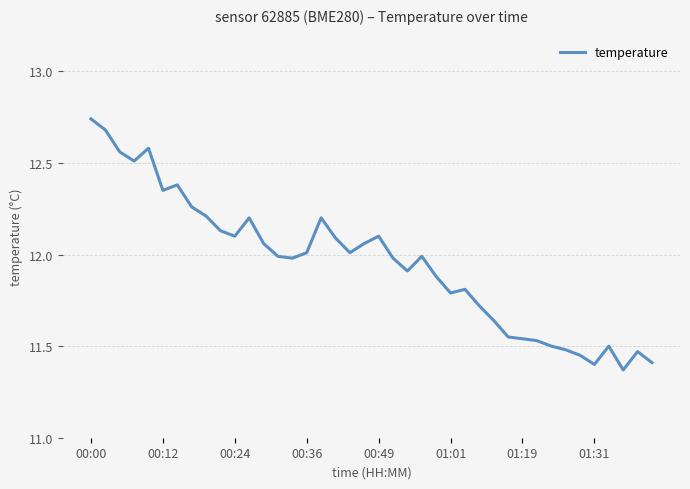

What is the difference between the maximum and minimum values?

1.4